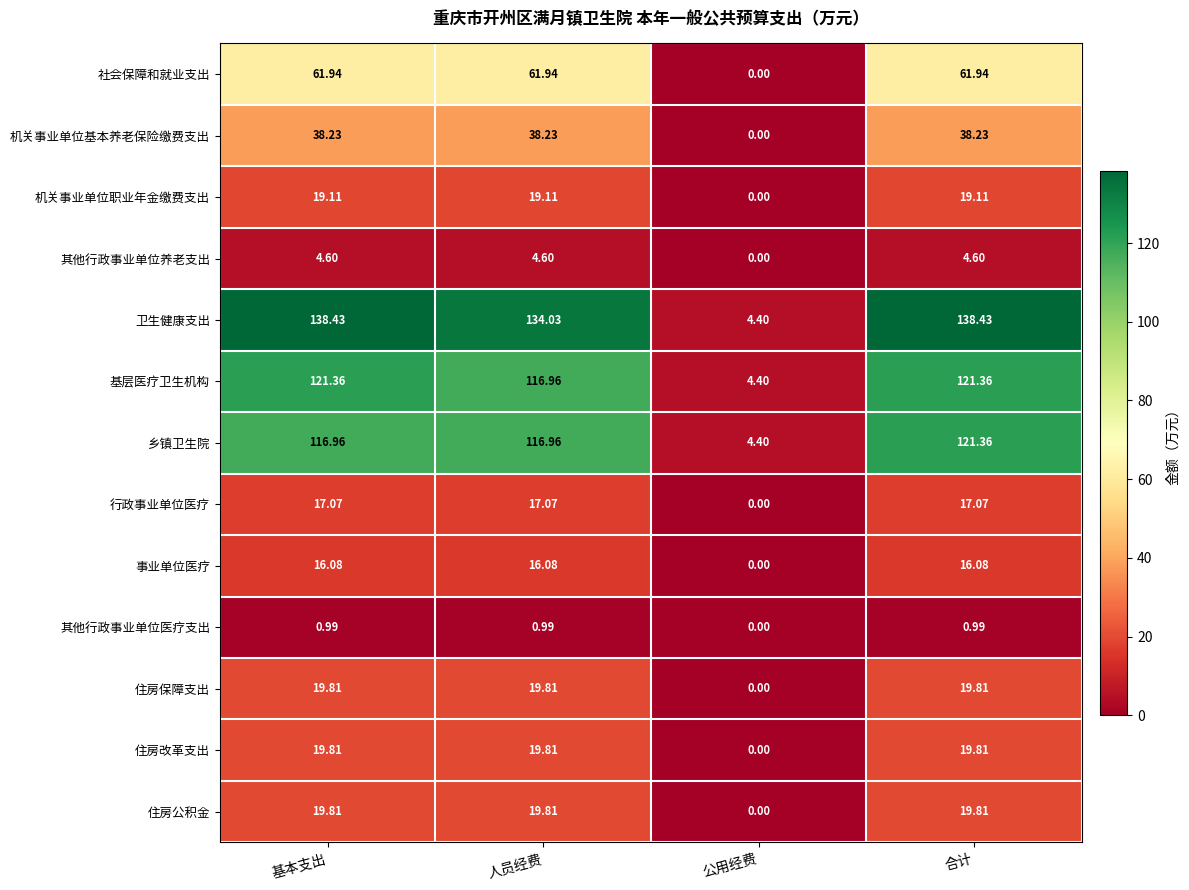

Is the value of 住房保障支出 at 基本支出 greater than the value of 住房改革支出 at 公用经费?

Yes